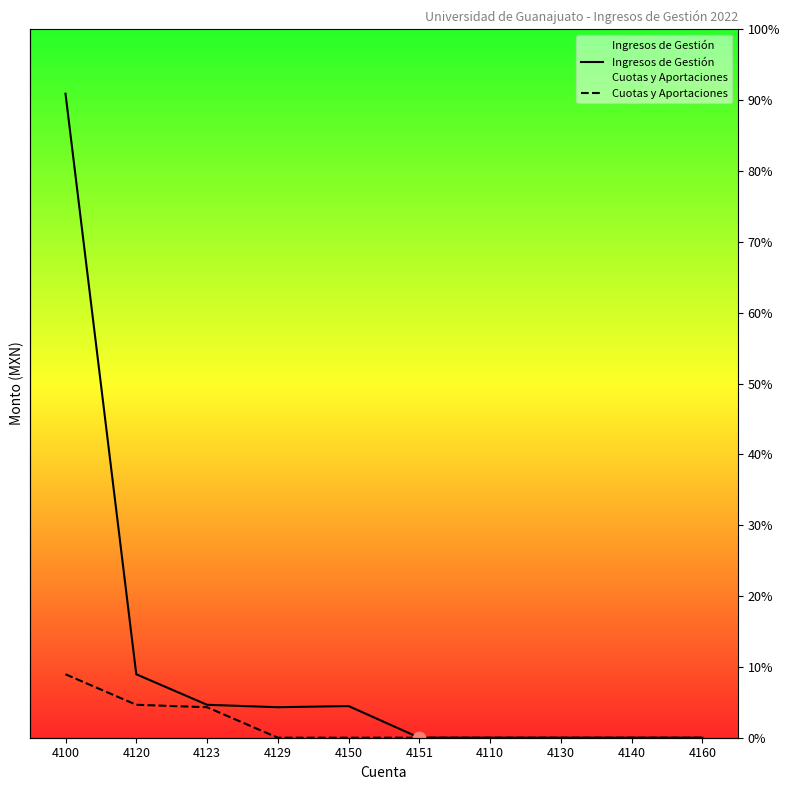

Which series has the largest total across all categories?

Ingresos de Gestión